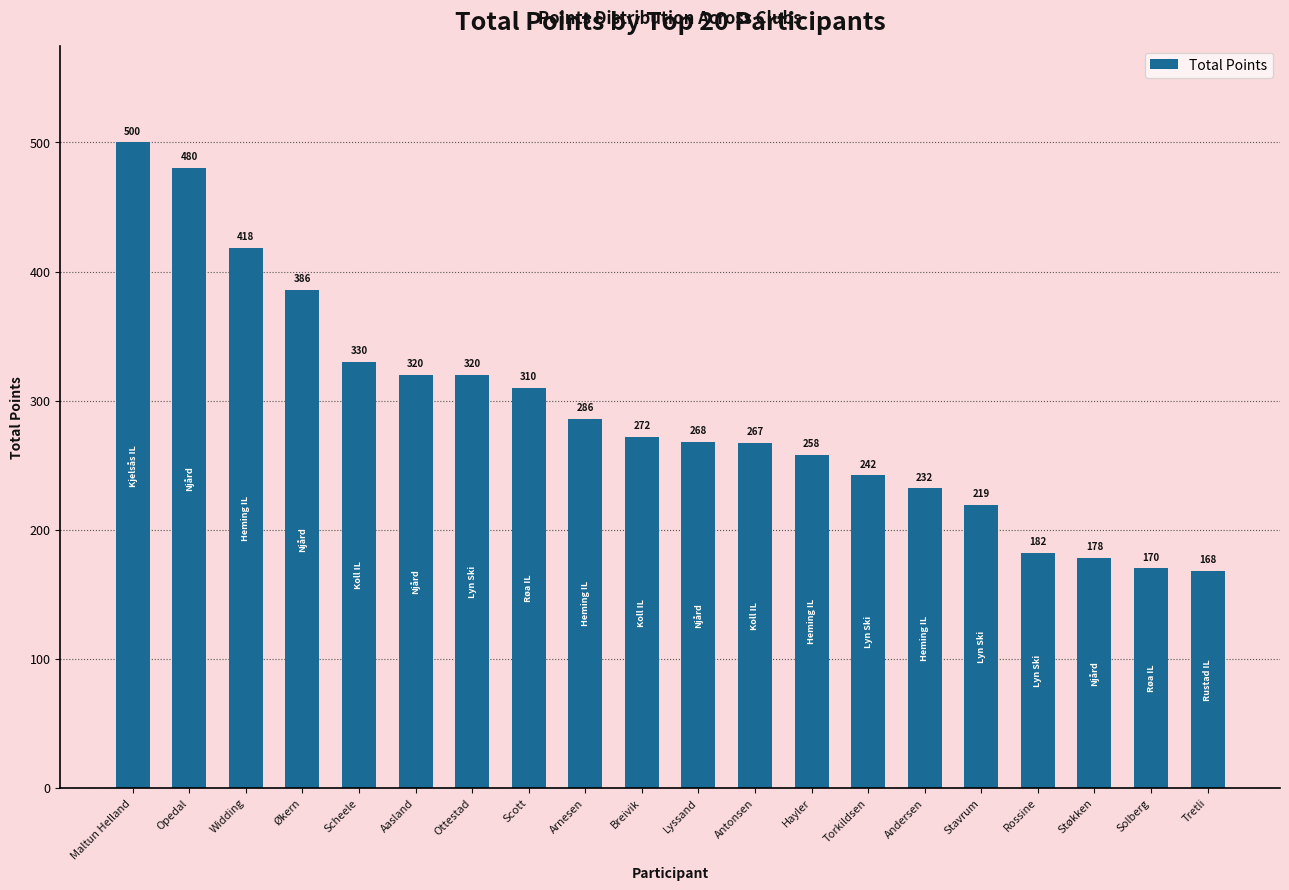

Reading left to right, extract all data points from this chart.

Maltun Helland=500	Opedal=480	Widding=418	Økern=386	Scheele=330	Aasland=320	Ottestad=320	Scott=310	Arnesen=286	Breivik=272	Lyssand=268	Antonsen=267	Hayler=258	Torkildsen=242	Andersen=232	Stavrum=219	Rossine=182	Støkken=178	Solberg=170	Tretli=168